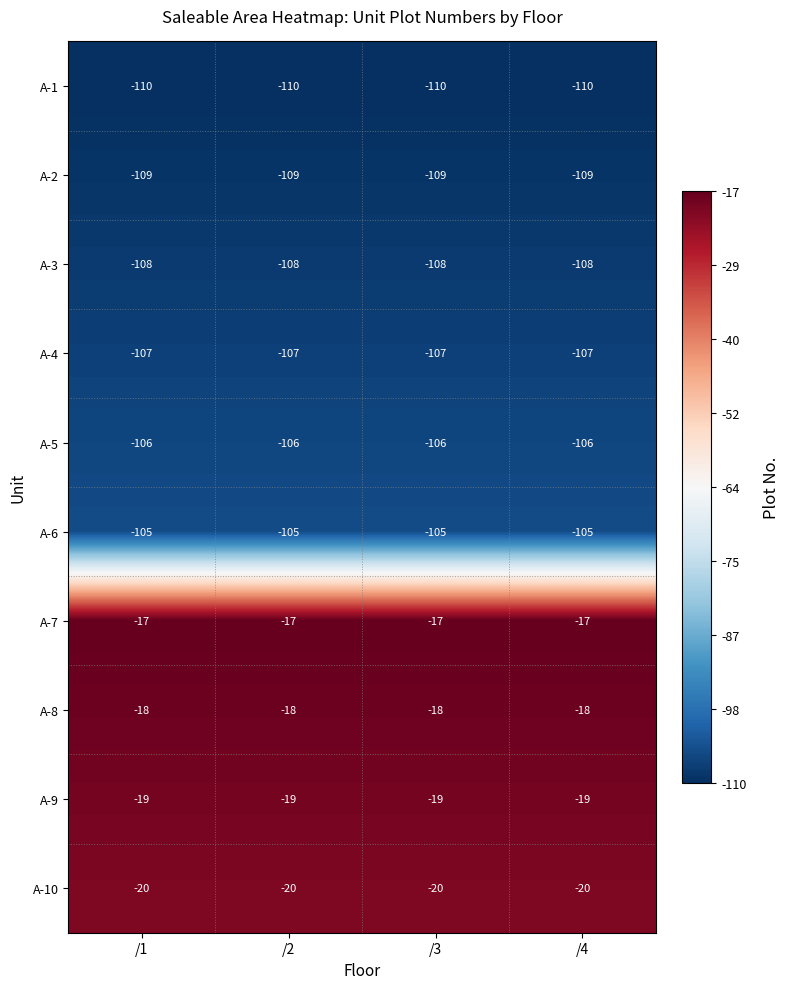

List the series in order of their peak value, lowest first.

A-1, A-2, A-3, A-4, A-5, A-6, A-10, A-9, A-8, A-7